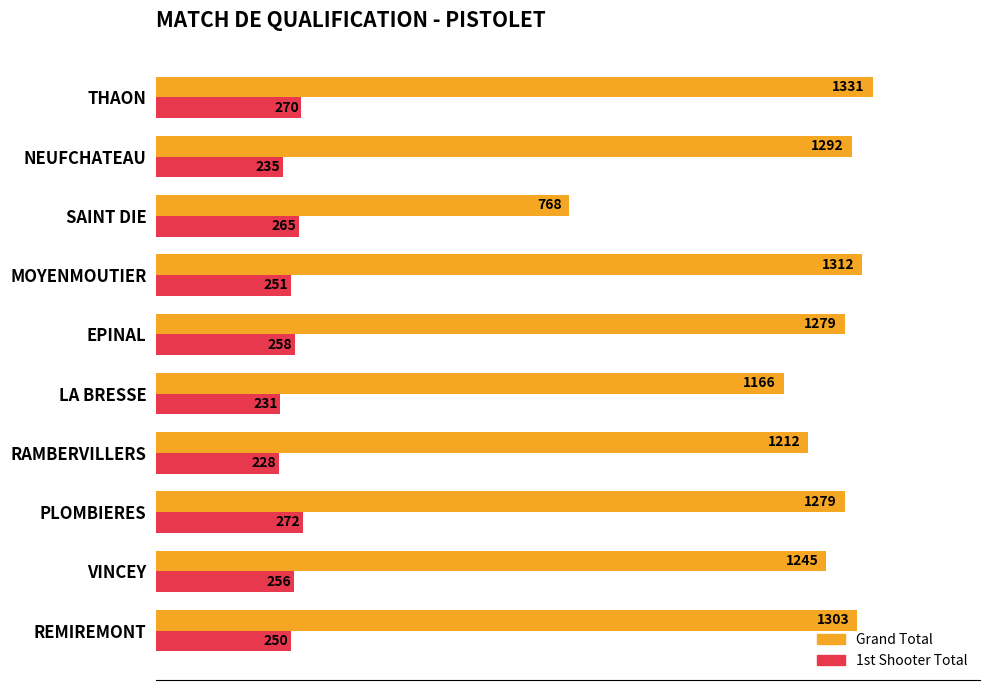

At how many categories does at least one series exceed 1068?

9